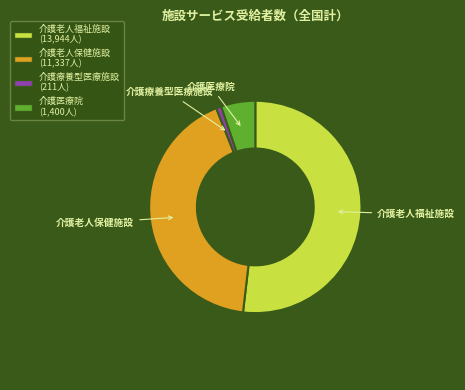

Is it true that 介護療養型医療施設 is 11% of the pie?

False